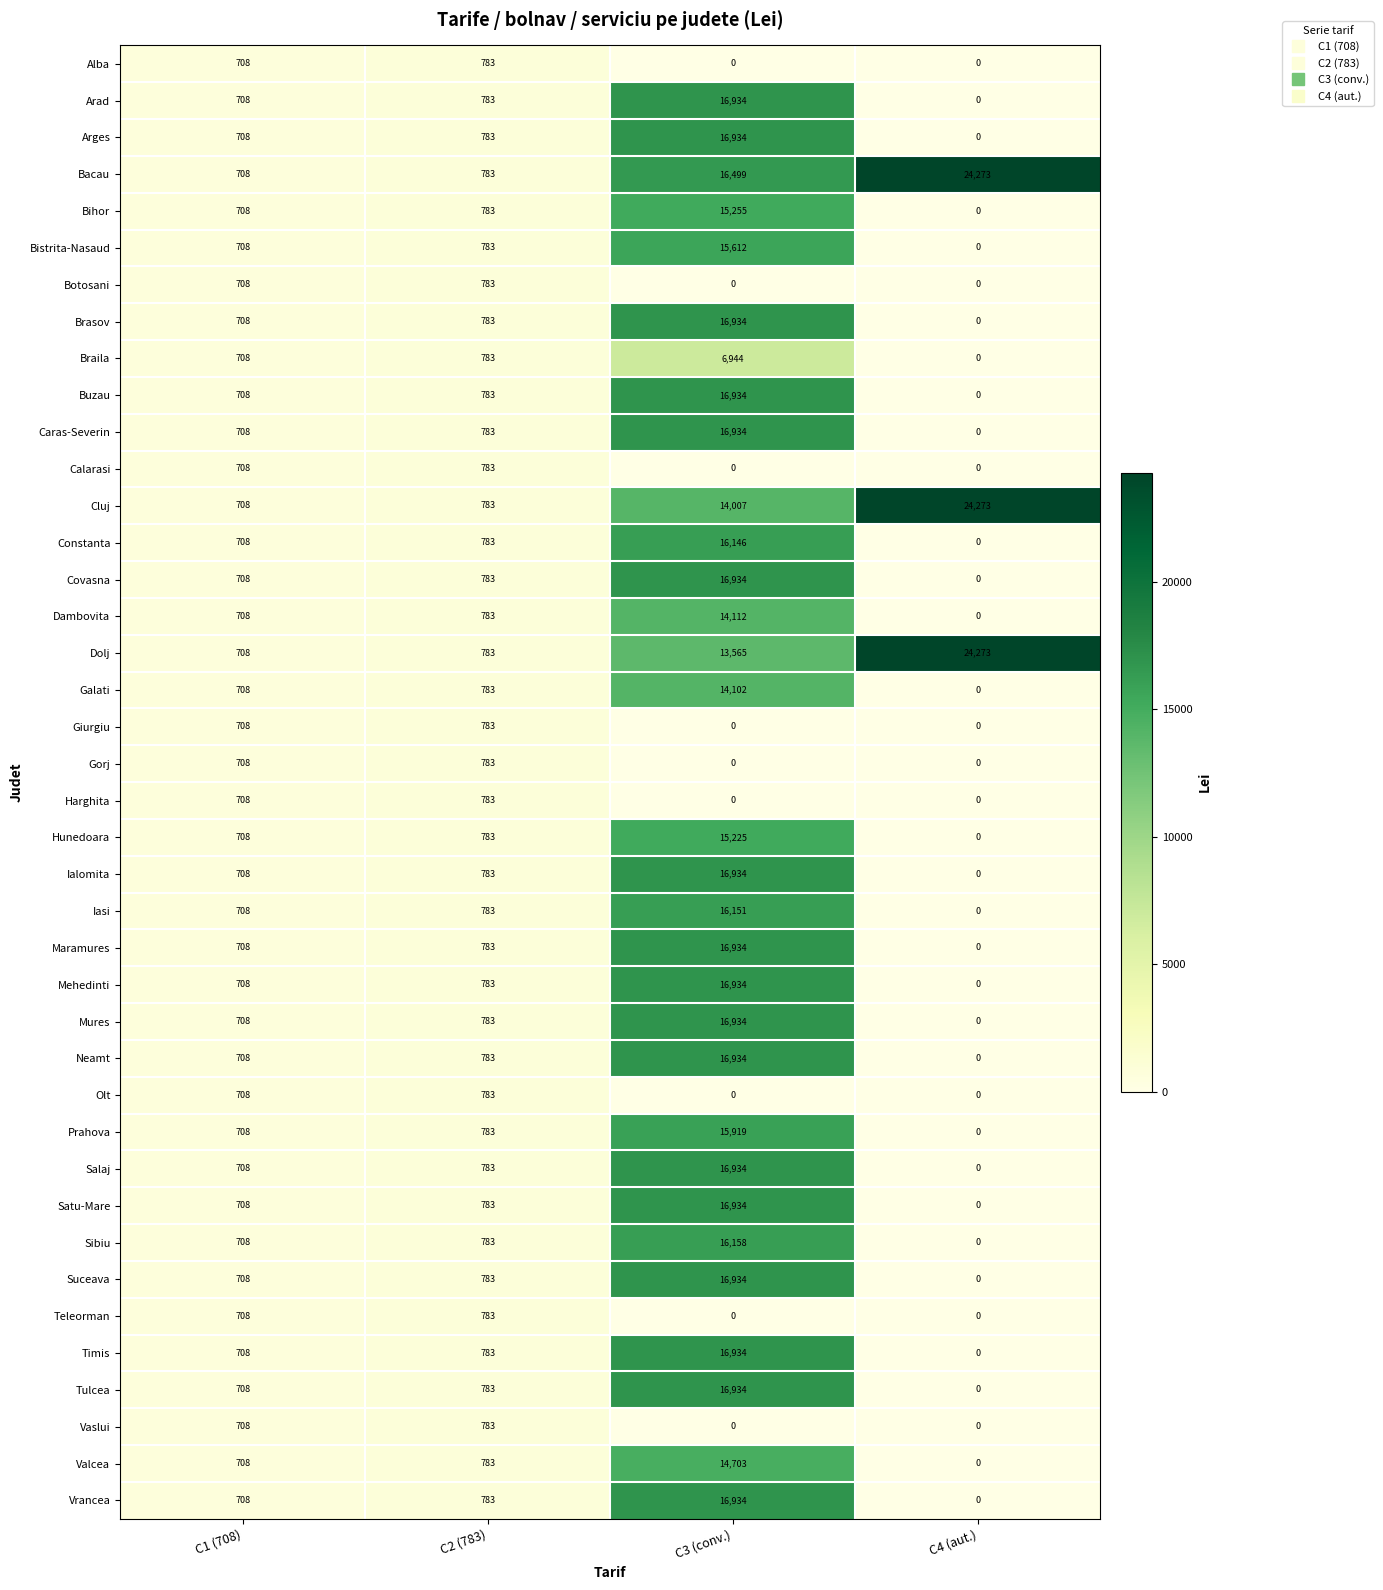

The Dolj series shows 13565 at C3 (conv.). True or false?

True